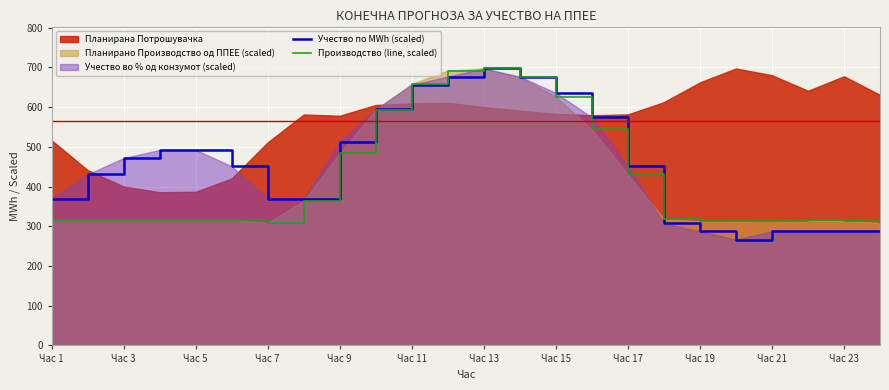

How many times do Производство (line, scaled) and Учество по MWh (scaled) cross each other?

2